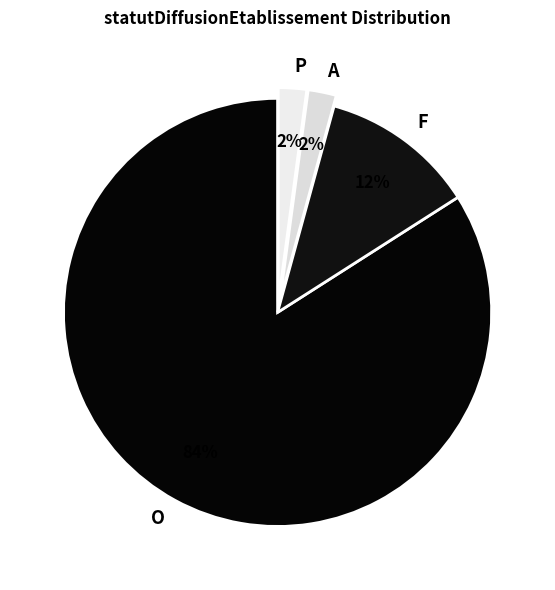

Which has a higher value, A or F?

F